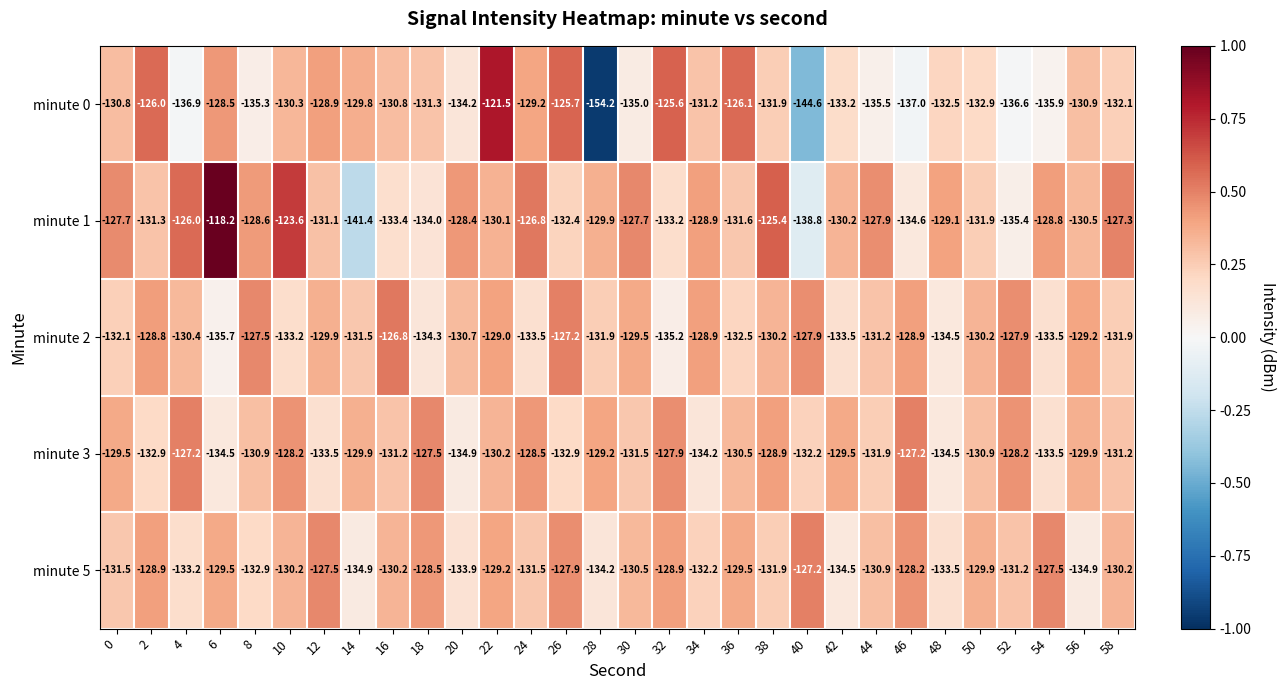

What is the sum of all minute 2 values?

-3927.5